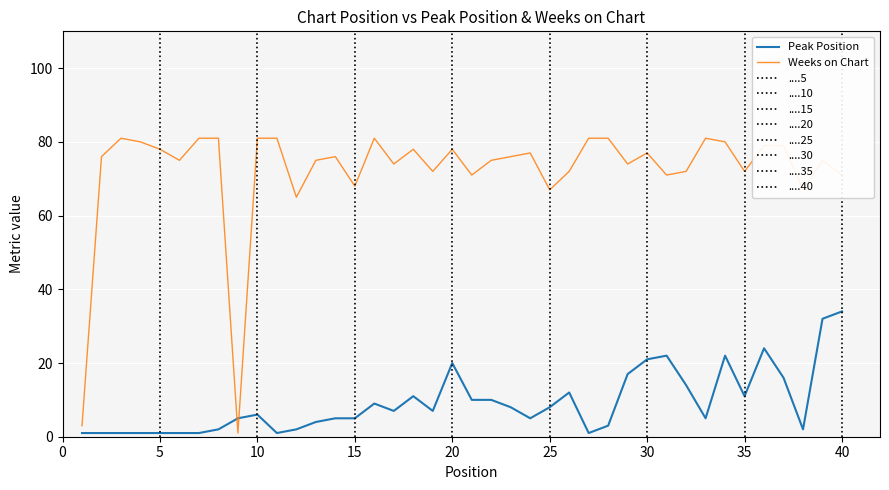

After their last crossing, which series has the higher values: Weeks on Chart or Peak Position?

Weeks on Chart